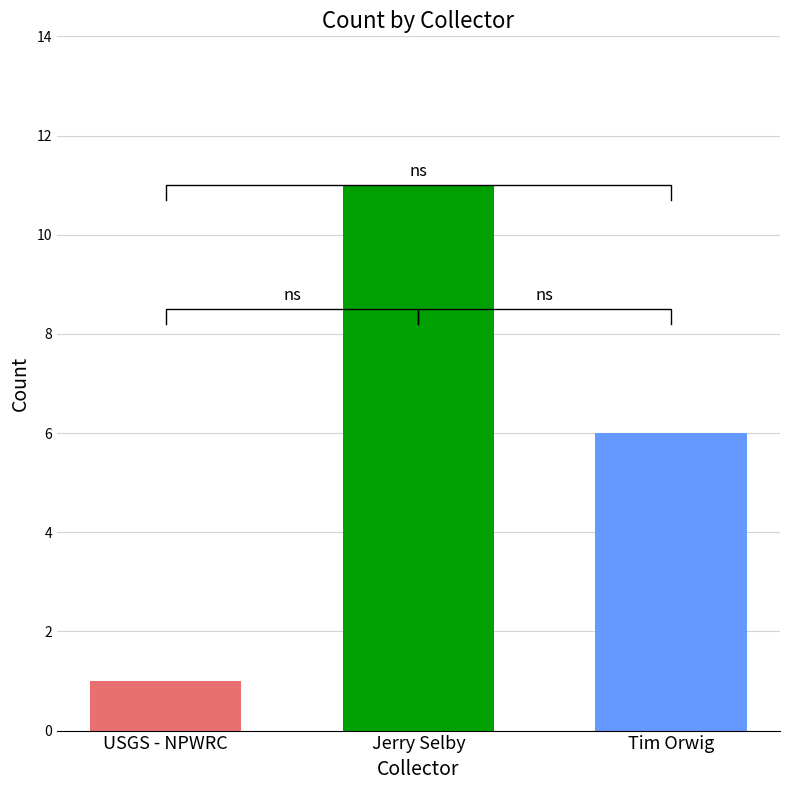

True or false: the data shows 3 at Tim Orwig.

False